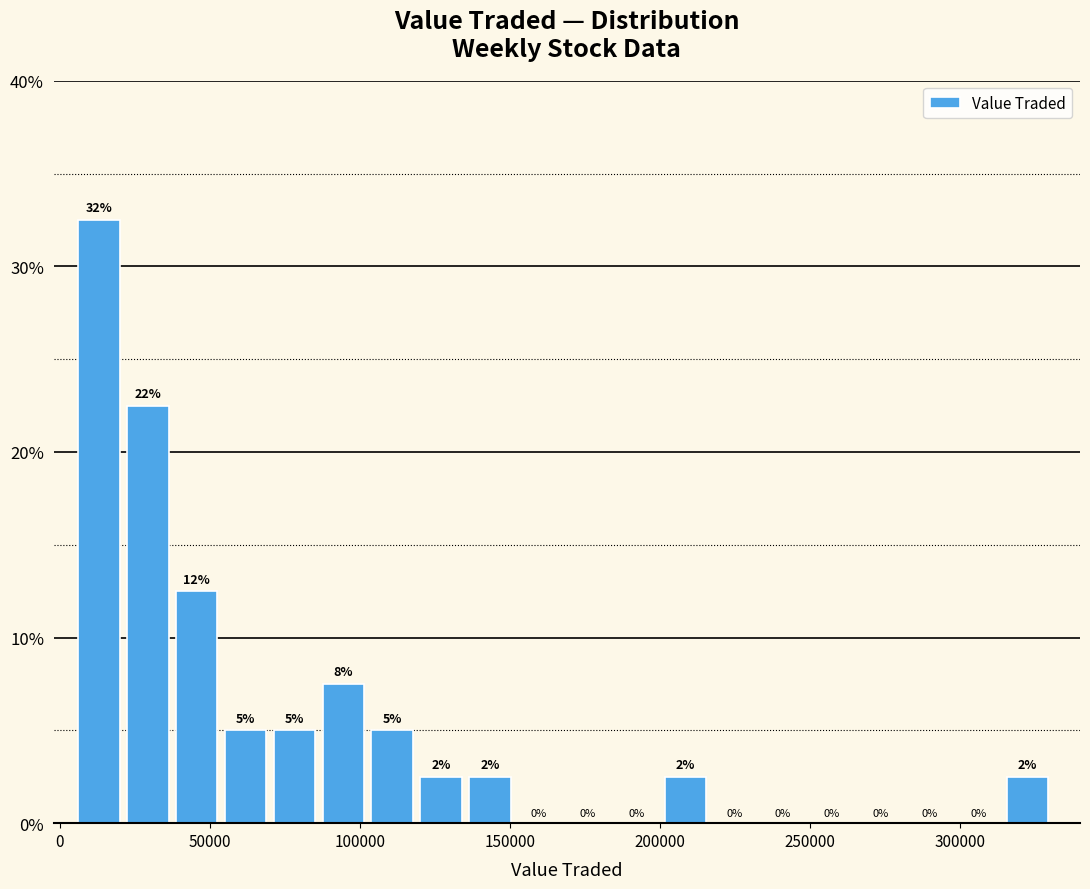

Around what value on the x-axis is the tallest bar? Give the approximate position of its centre, as read against the axis.

15000